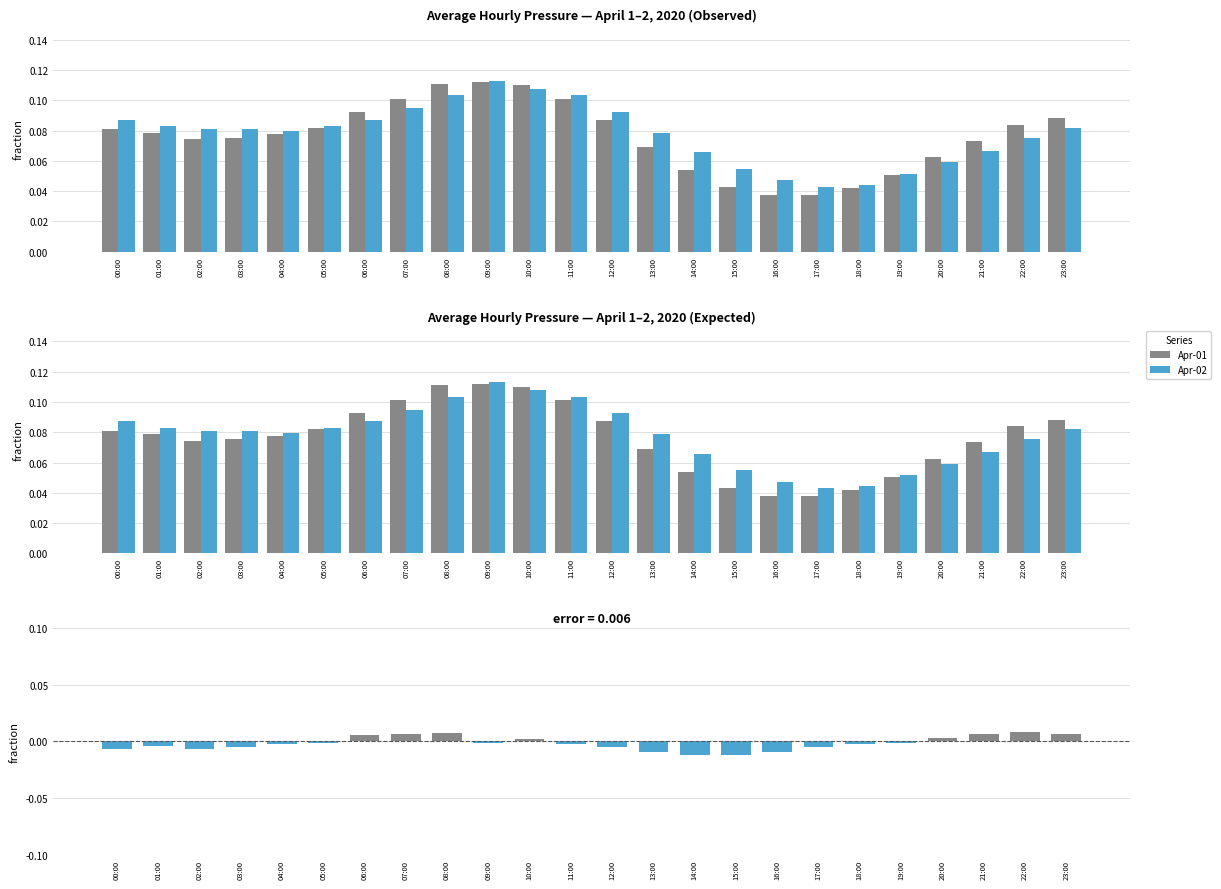

Read the Apr-01 value at 11:00.

0.1